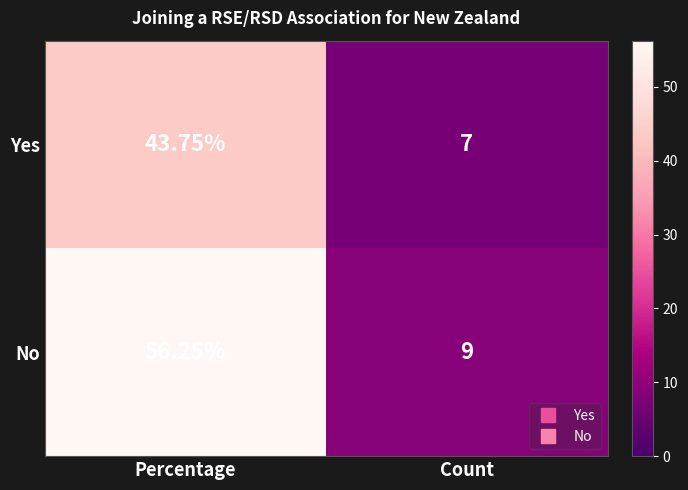

At which category does the chart reach its peak across all series?

Percentage